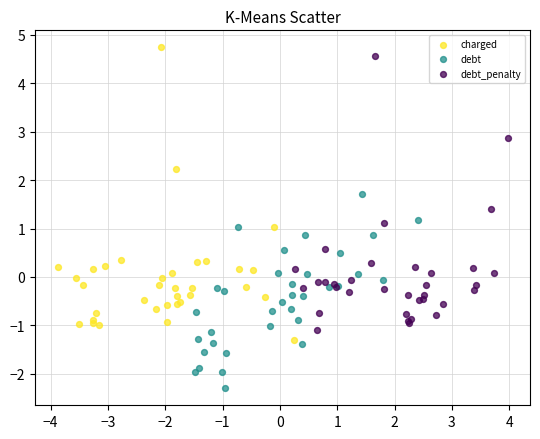

Which series contains the lowest Y value?

debt